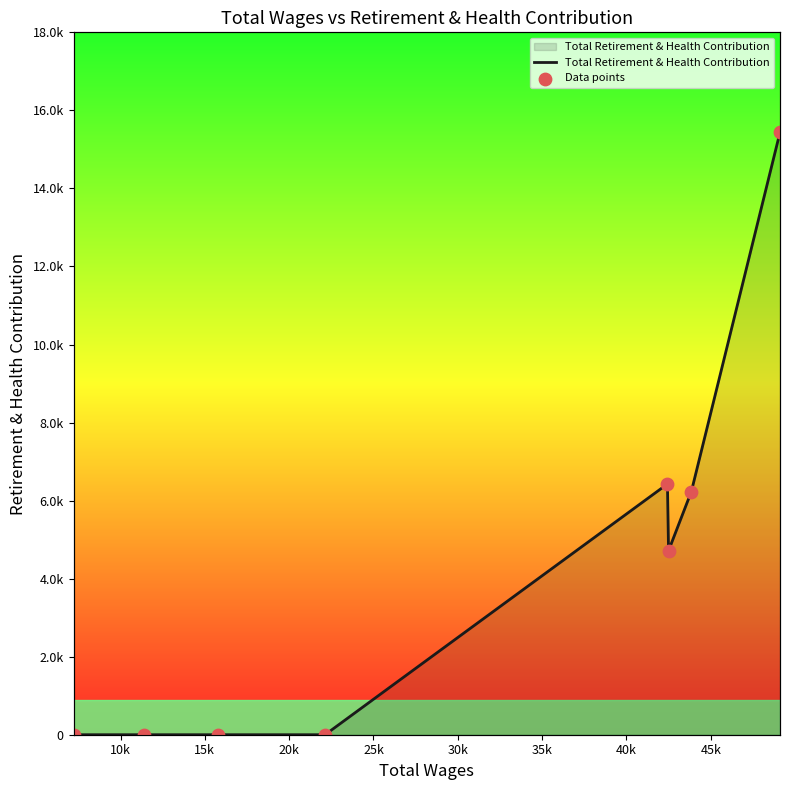

Is the value of Data points at 30k greater than the value of Total Retirement & Health Contribution at 5k?

Yes